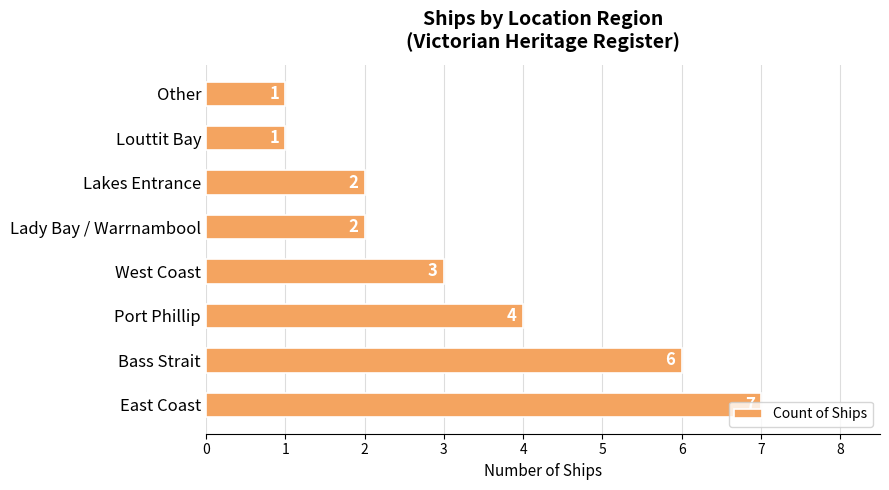

How many data points are less than 3?

4